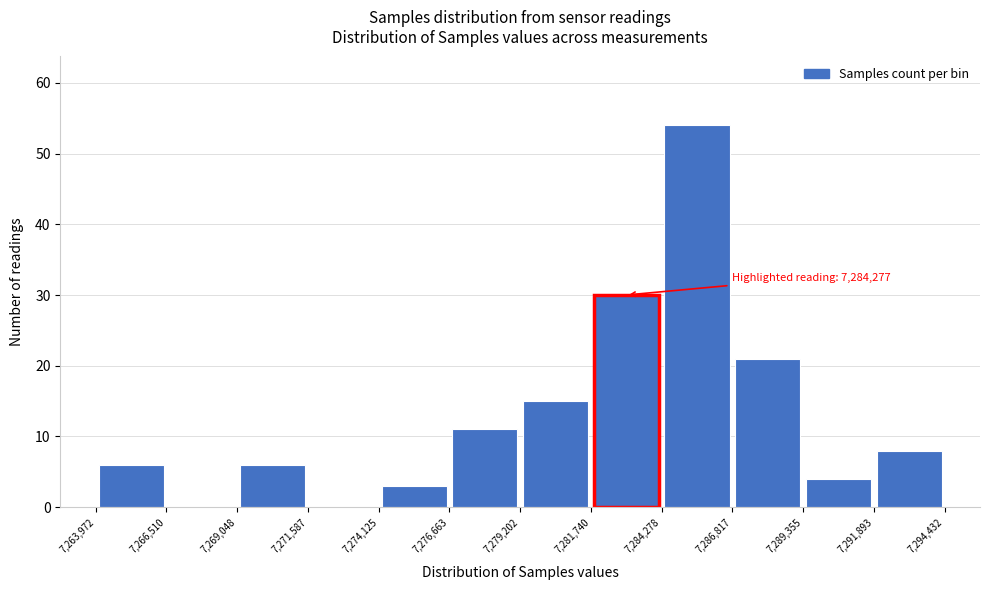

Over which range of the x-axis is the bar tallest?

7,284,278 to 7,286,817